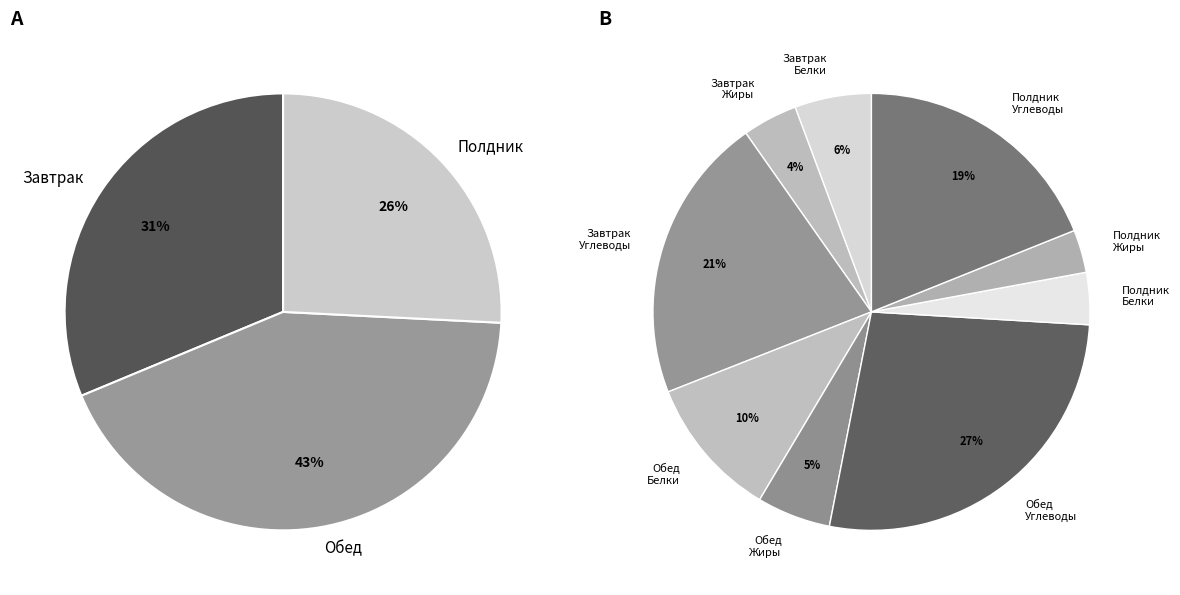

True or false: Полдник accounts for 18% of the total.

False